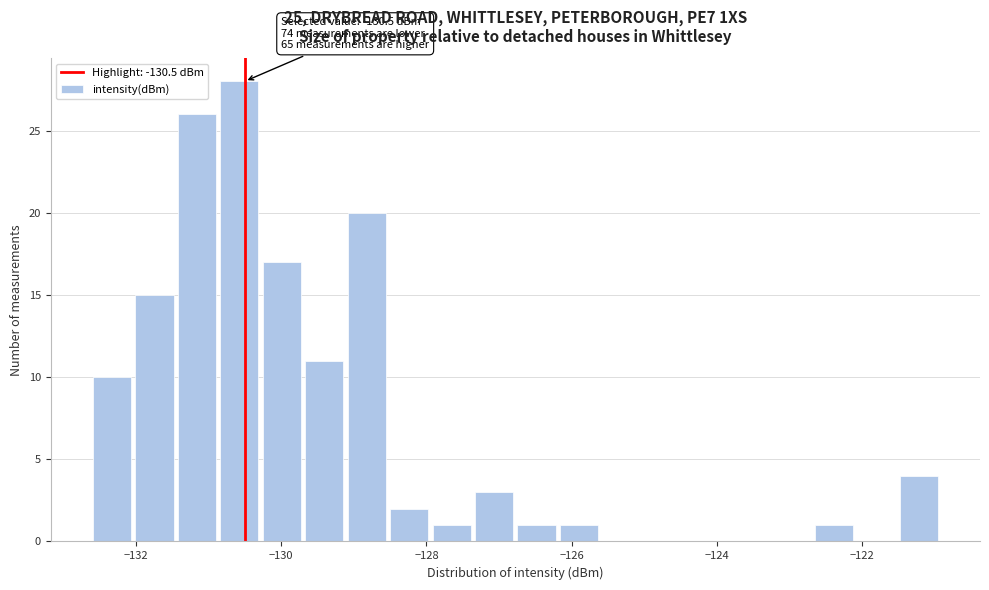

Read against the x-axis, roughly where is the centre of the tallest bar?

-130.6